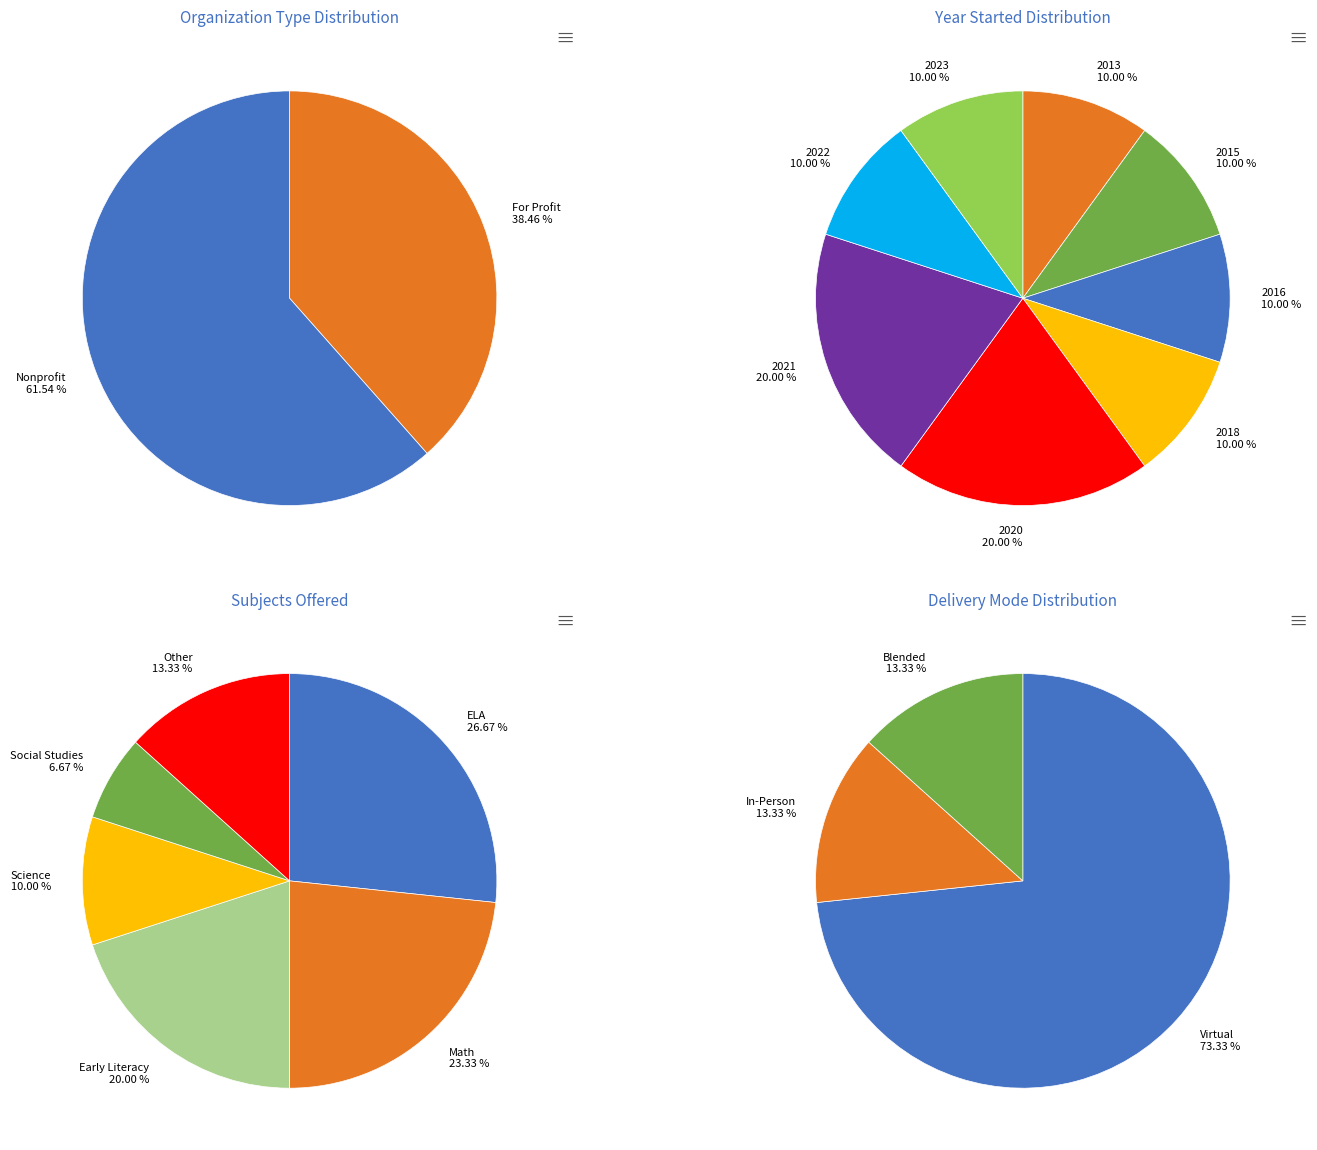

What is the change in value from For Profit to Nonprofit?

+3